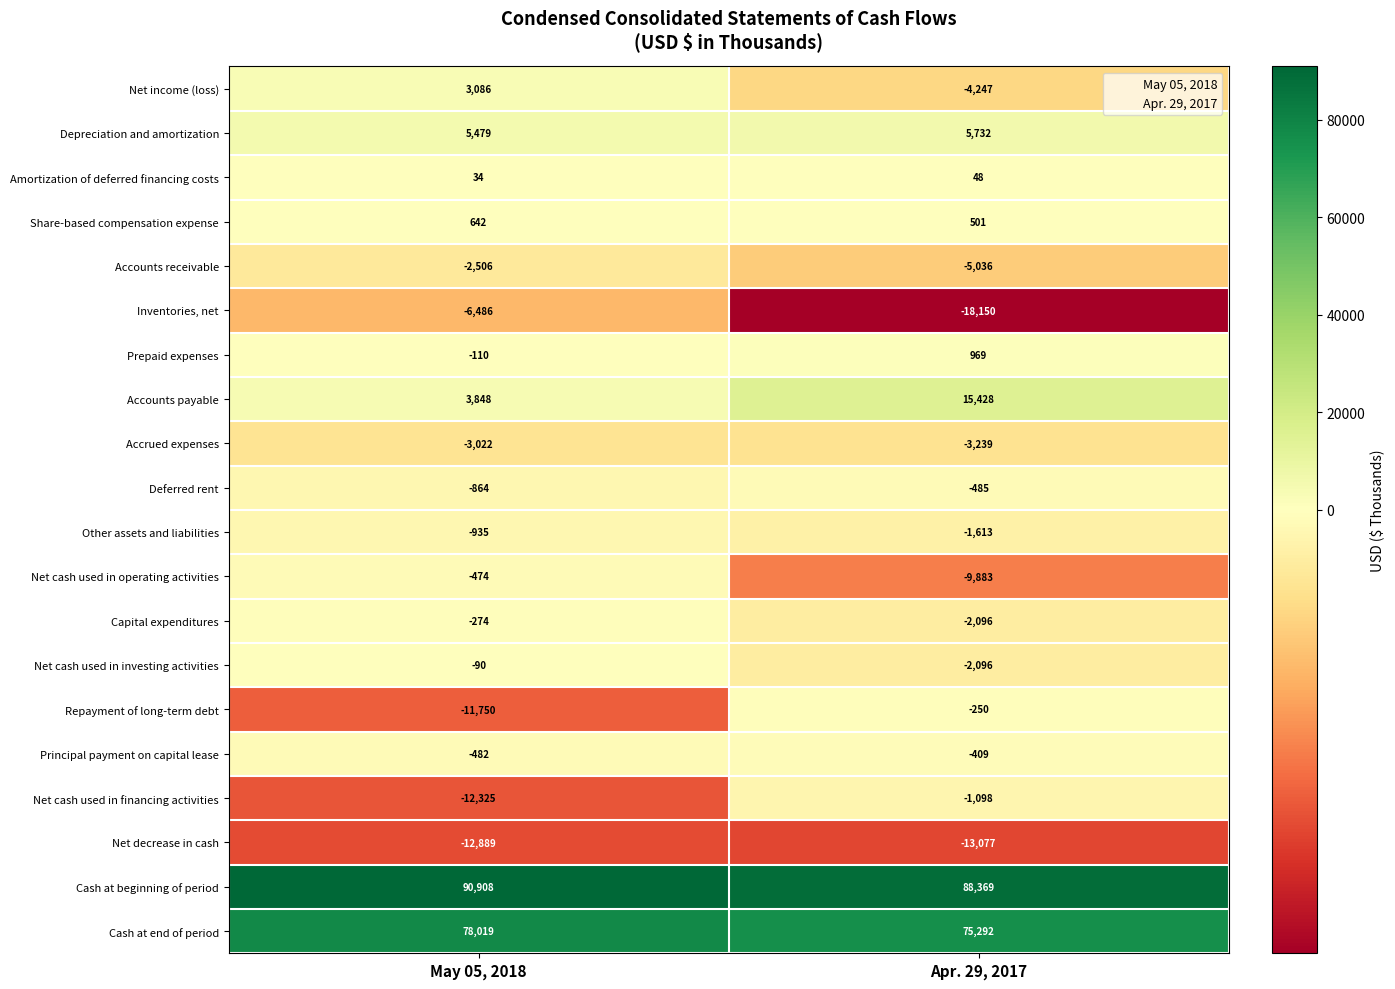

What is the approximate value of Repayment of long-term debt at May 05, 2018?

-11750